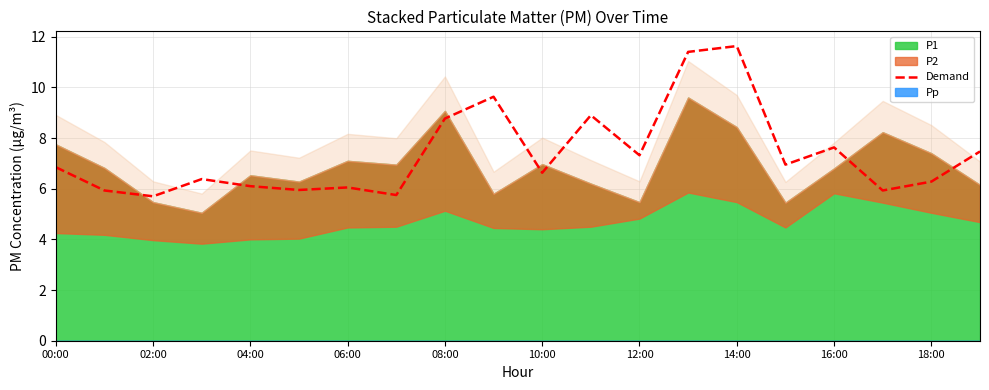

True or false: Demand has a value of 8.8 at 08:00.

True